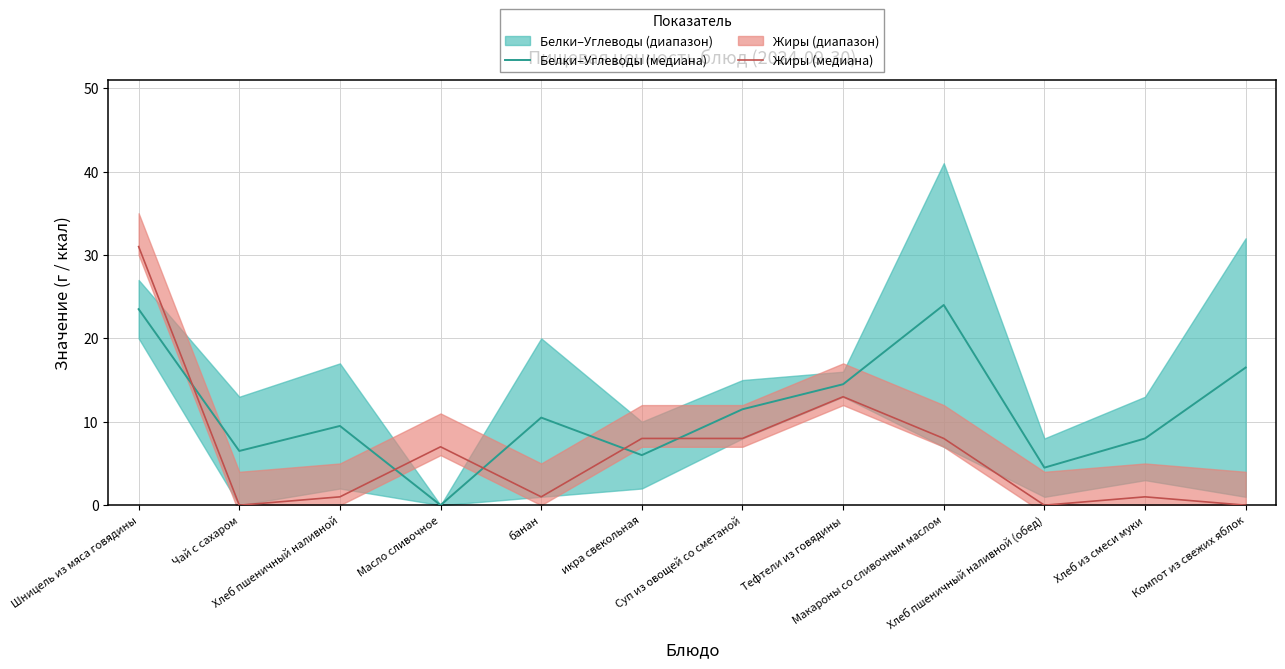

List the series in order of their overall mean, highest first.

Белки–Углеводы (медиана), Жиры (медиана)